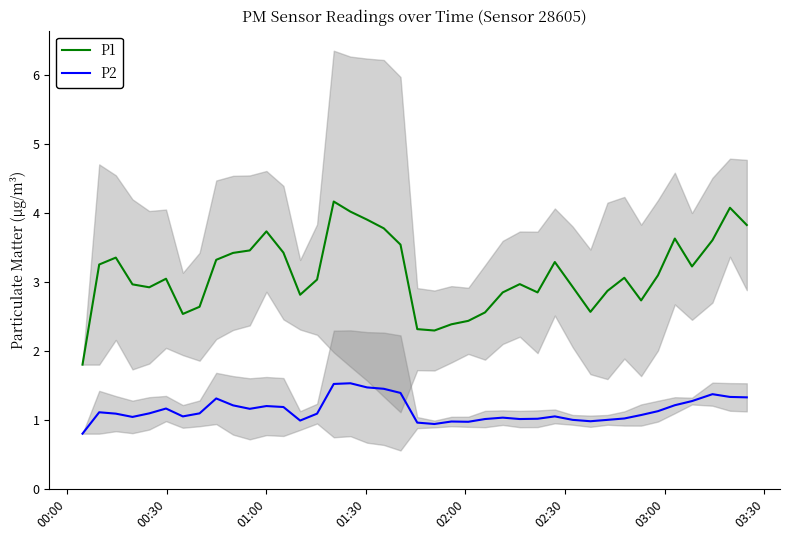

True or false: P1 and P2 cross at least once.

False